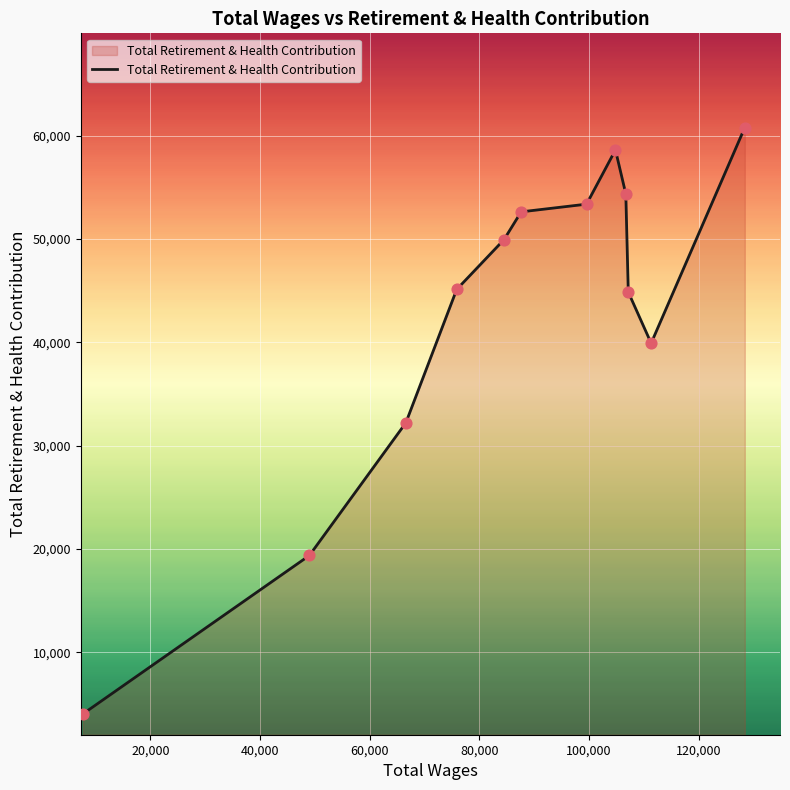

What is the difference between the maximum and minimum values?

56771